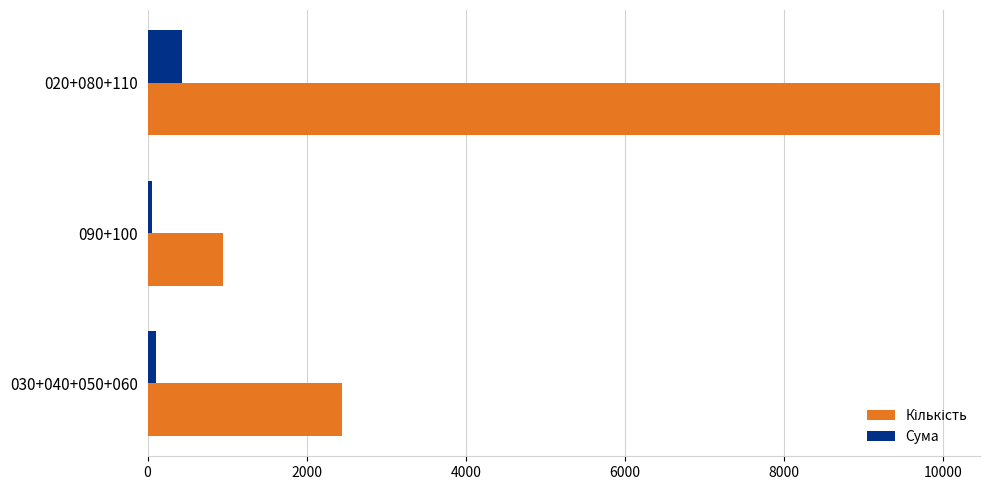

What is the difference between the maximum and minimum values in the Сума series?

380.4